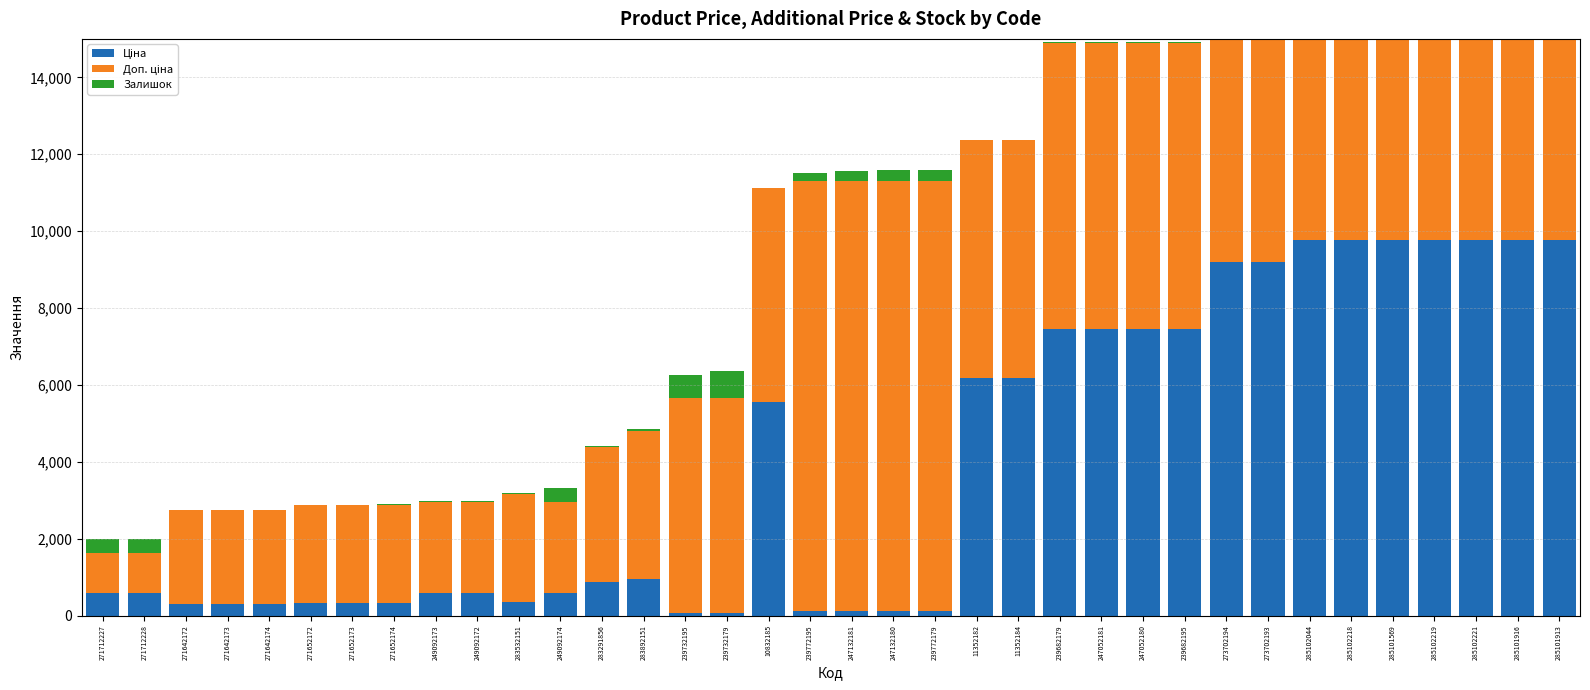

What is the difference between the second highest and second lowest values in the Доп. ціна series?

10122.0